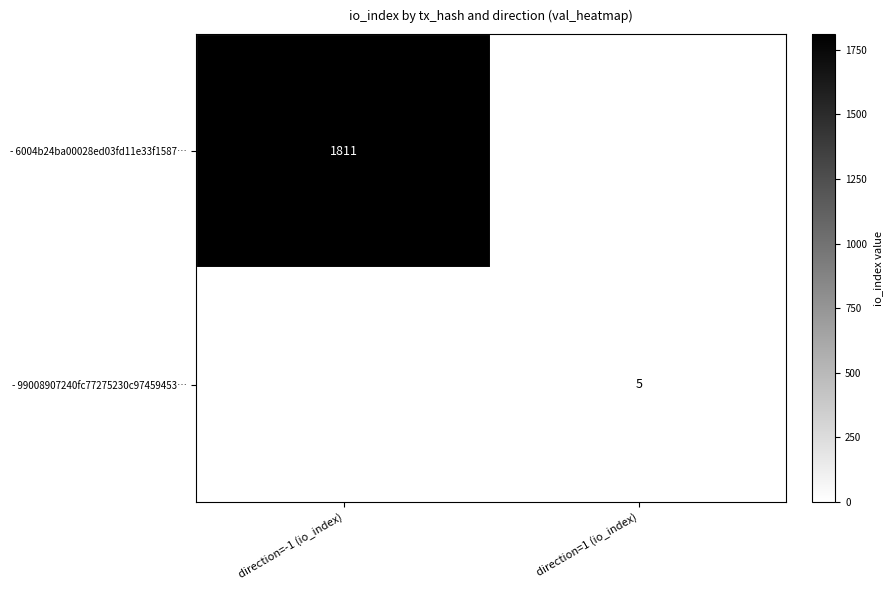

How many data points does each series have?

2